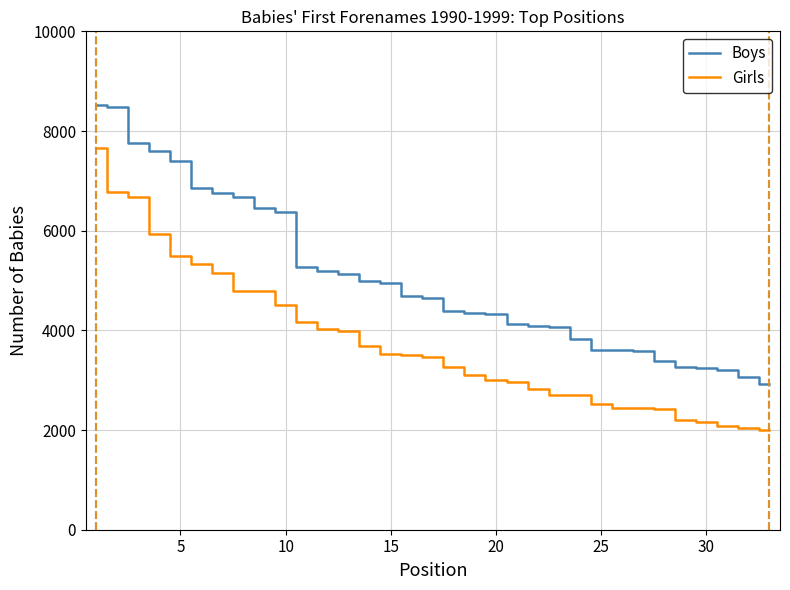

At how many categories does at least one series exceed 3330?

28